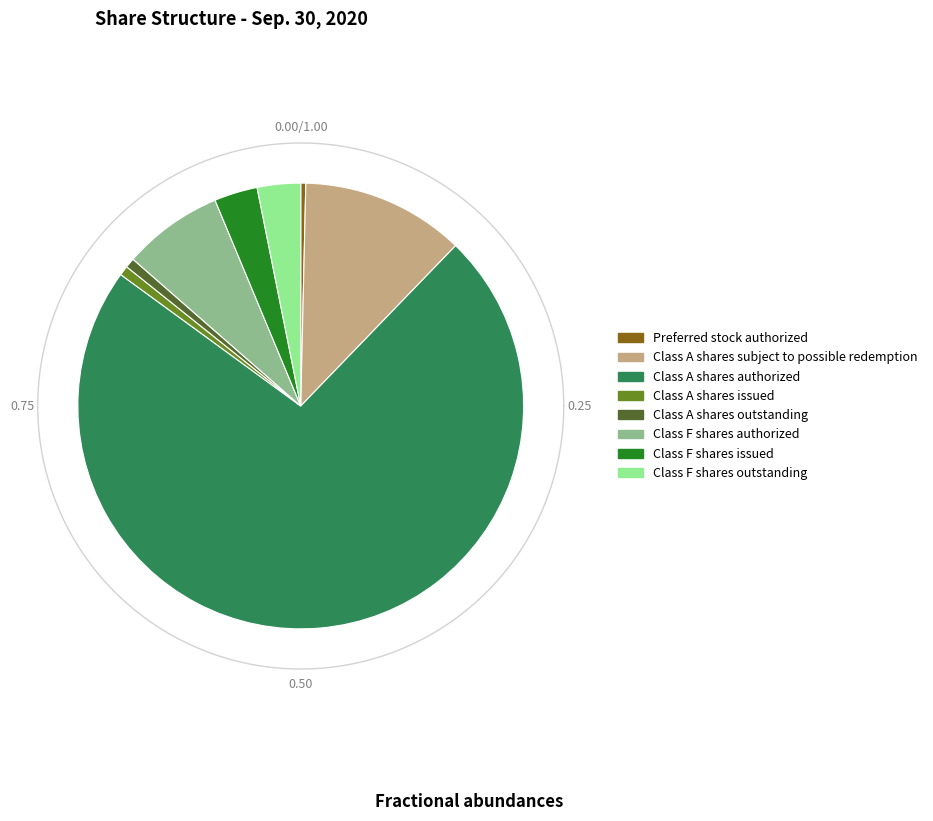

Does any single category account for the majority?

Yes